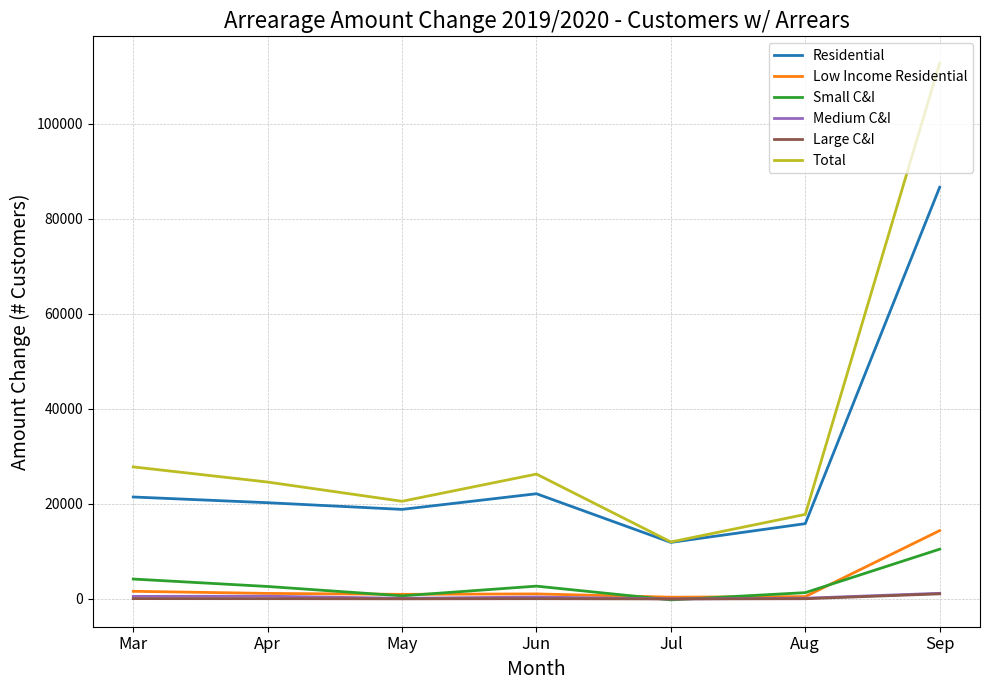

Where is the first local minimum for Total?

May